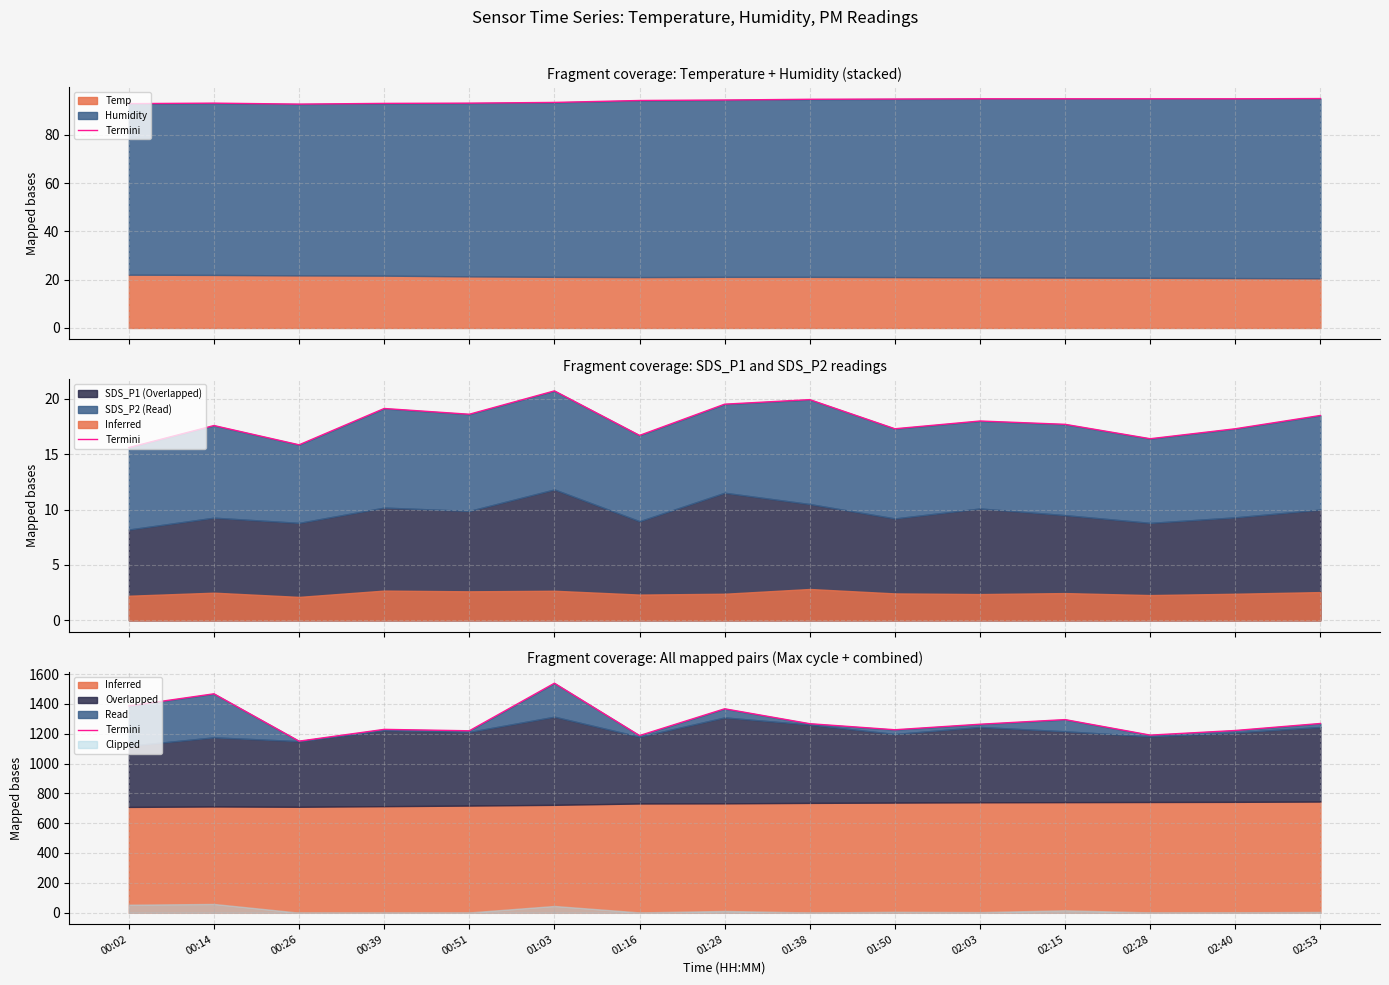

At which label is the value closest to 1344?

01:28